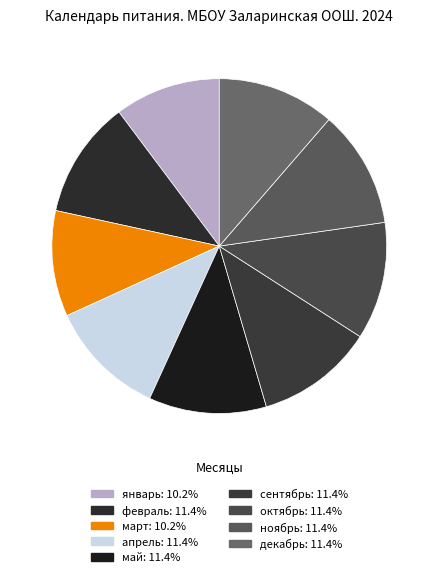

What is the total percentage of декабрь and февраль?

22.7%